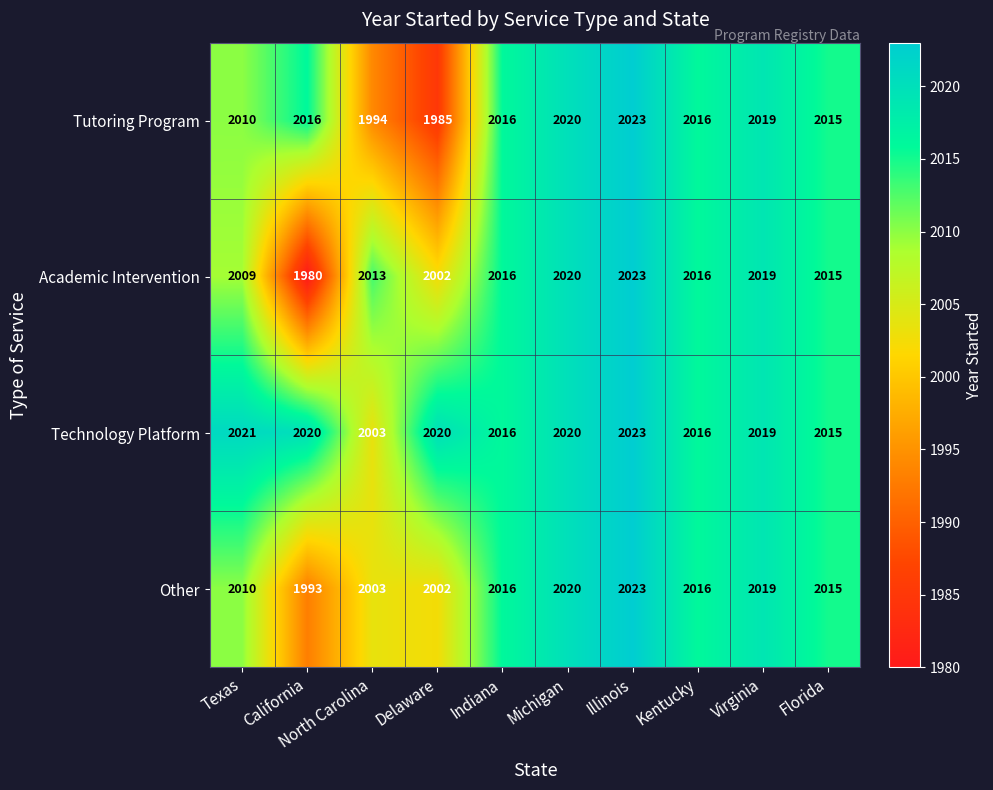

What is the difference between the highest and lowest values at North Carolina?

19